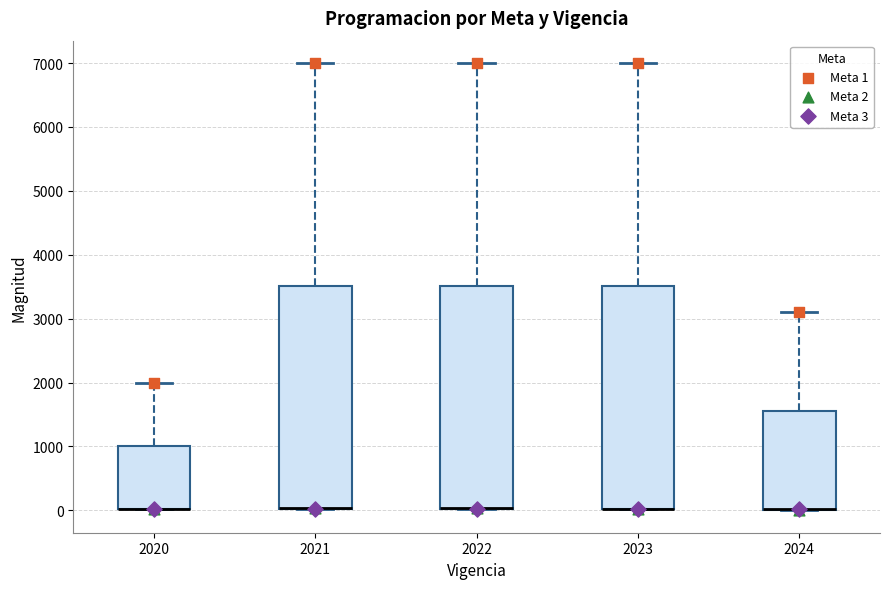

Reading left to right, read every box against the y-axis: the position of its median line, the range the box covers, and the ends of its whiskers. The values are not printed on the chart, so give them approximately, as read against the axis.

2020: median 0 (drawn on the box's lower edge), box 0 to 1000, whiskers 0 to 2000
2021: median 0 (drawn on the box's lower edge), box 0 to 3500, whiskers 0 to 7000
2022: median 0 (drawn on the box's lower edge), box 0 to 3500, whiskers 0 to 7000
2023: median 0 (drawn on the box's lower edge), box 0 to 3500, whiskers 0 to 7000
2024: median 0 (drawn on the box's lower edge), box 0 to 1600, whiskers 0 to 3100